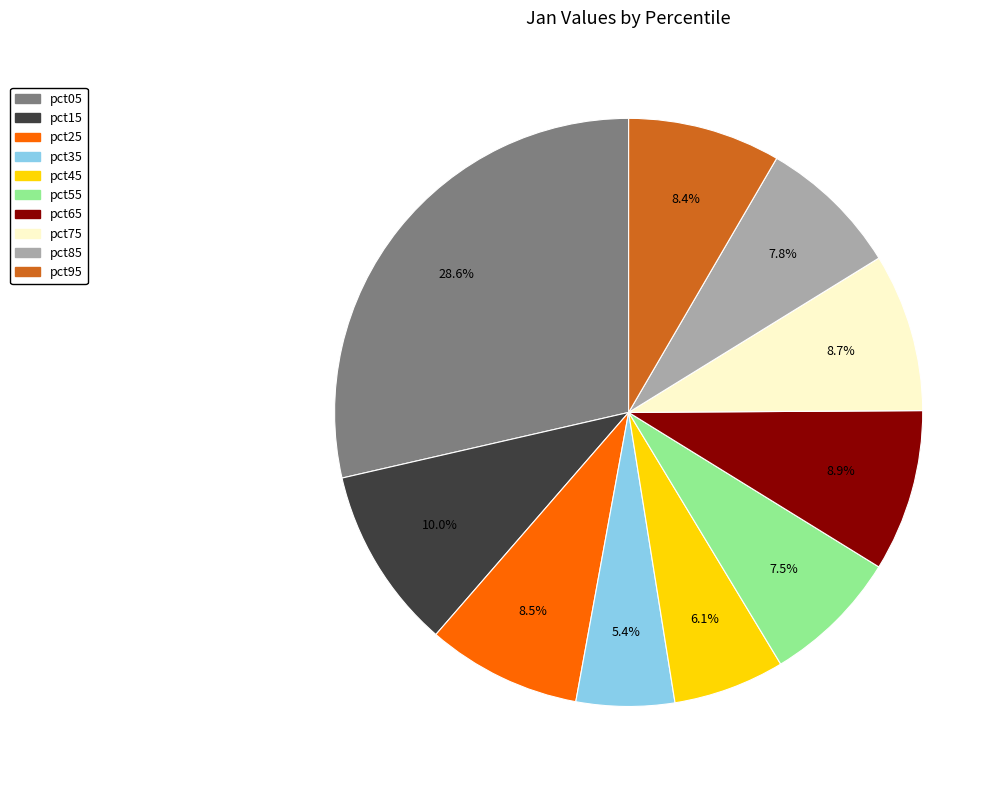

Which slice is the largest?

pct05